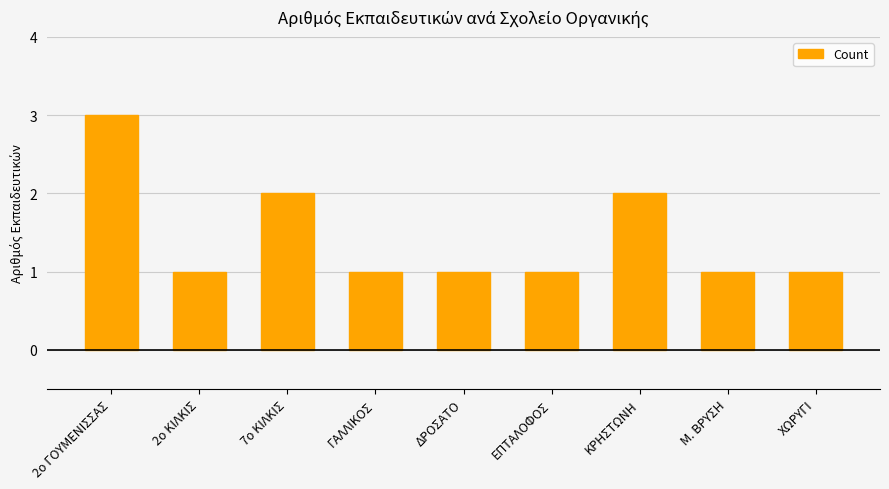

Reading left to right, what are all the values shown in this chart?

2ο ΓΟΥΜΕΝΙΣΣΑΣ=3	2ο ΚΙΛΚΙΣ=1	7ο ΚΙΛΚΙΣ=2	ΓΑΛΛΙΚΟΣ=1	ΔΡΟΣΑΤΟ=1	ΕΠΤΑΛΟΦΟΣ=1	ΚΡΗΣΤΩΝΗ=2	Μ. ΒΡΥΣΗ=1	ΧΩΡΥΓΙ=1